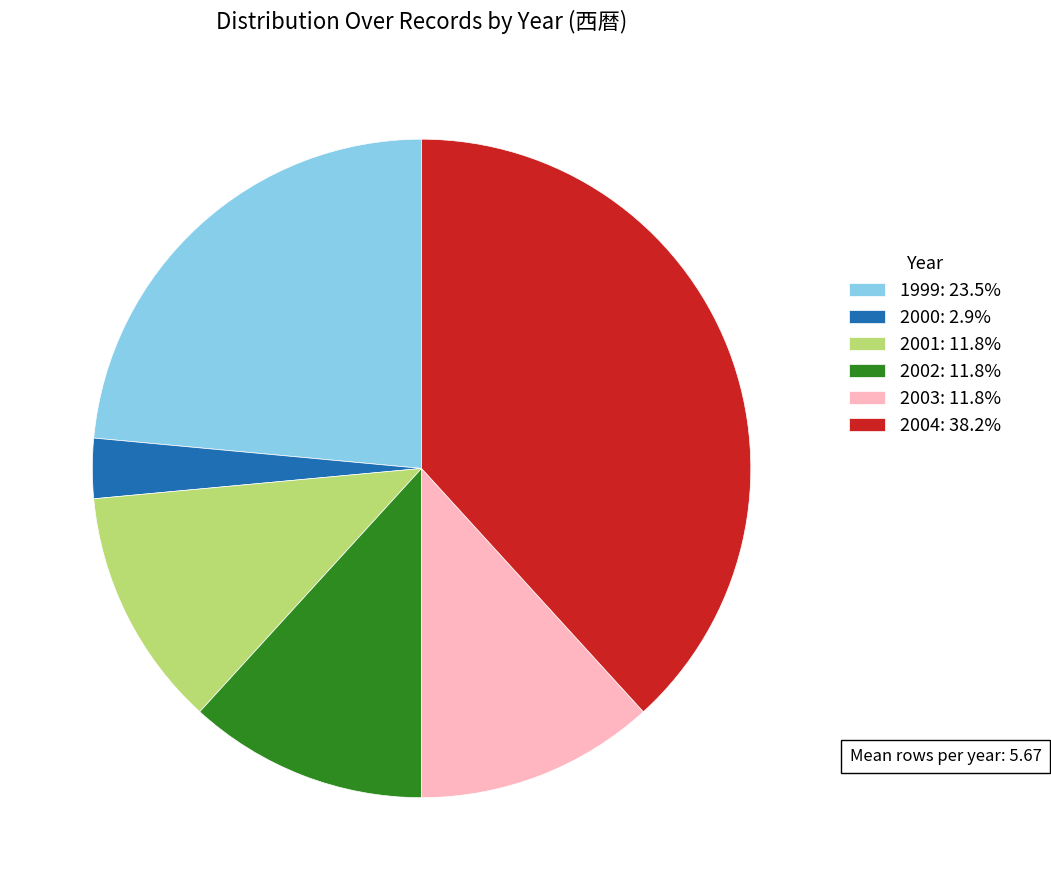

Count the number of slices in the pie.

6